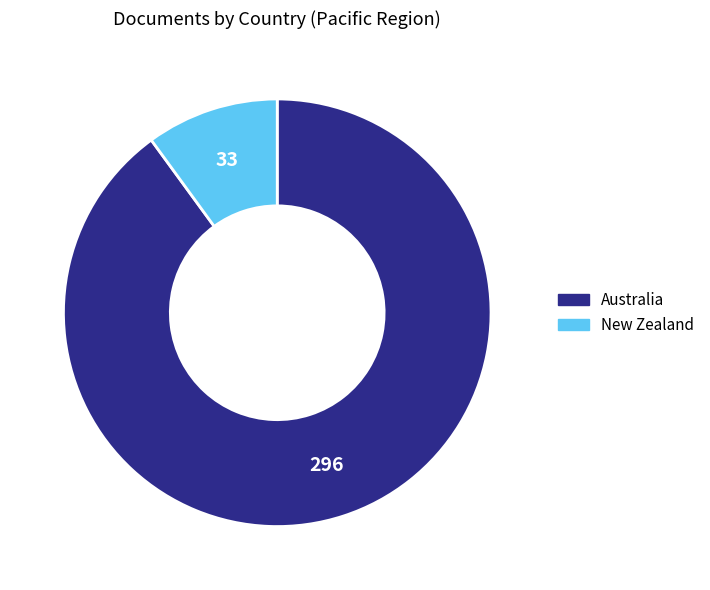

Between Australia and New Zealand, which is larger?

Australia